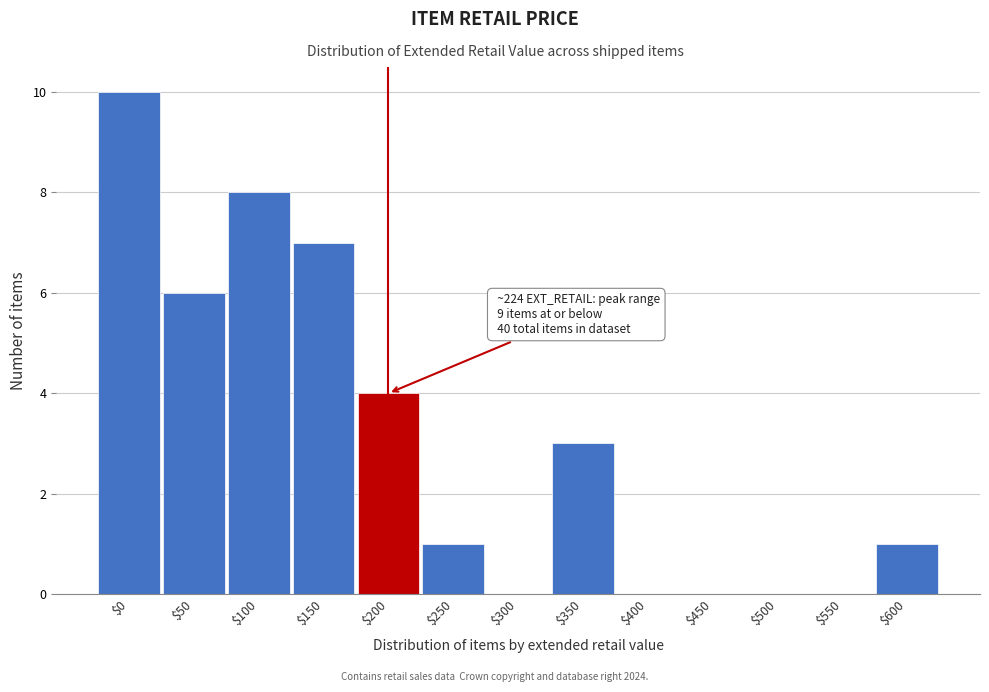

Which label corresponds to the largest value in the chart?

$0